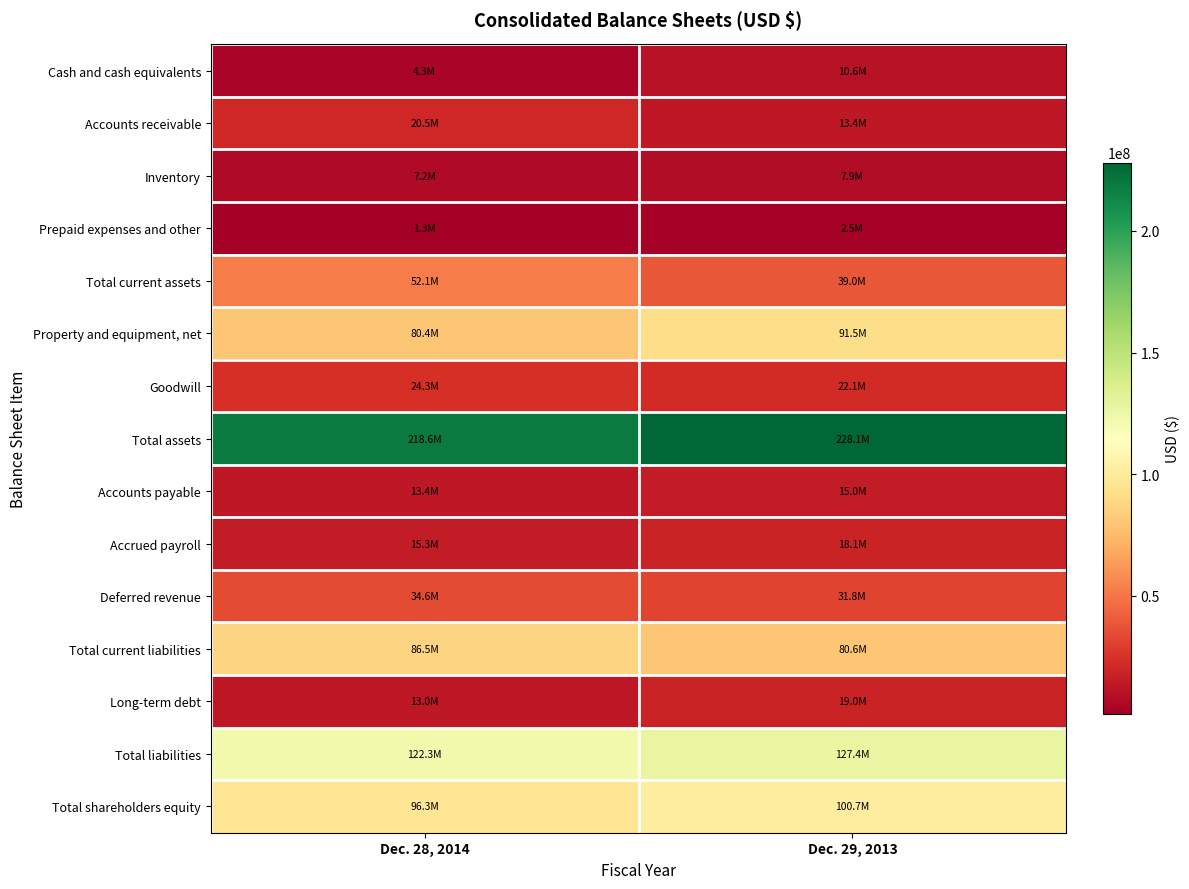

Between Dec. 28, 2014 and Dec. 29, 2013, which series saw the biggest shift?

Total current assets